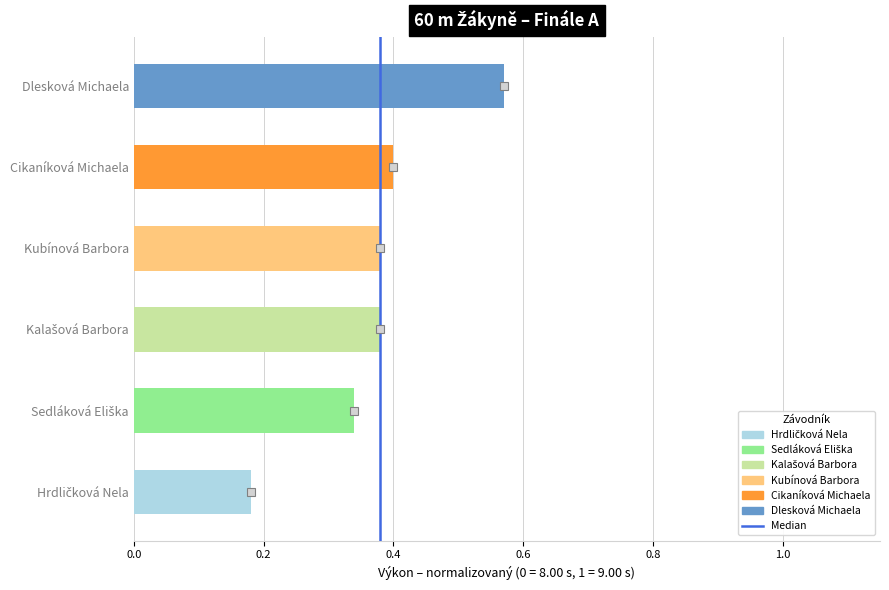

The chart shows a value of 0 at 0.0. True or false?

True